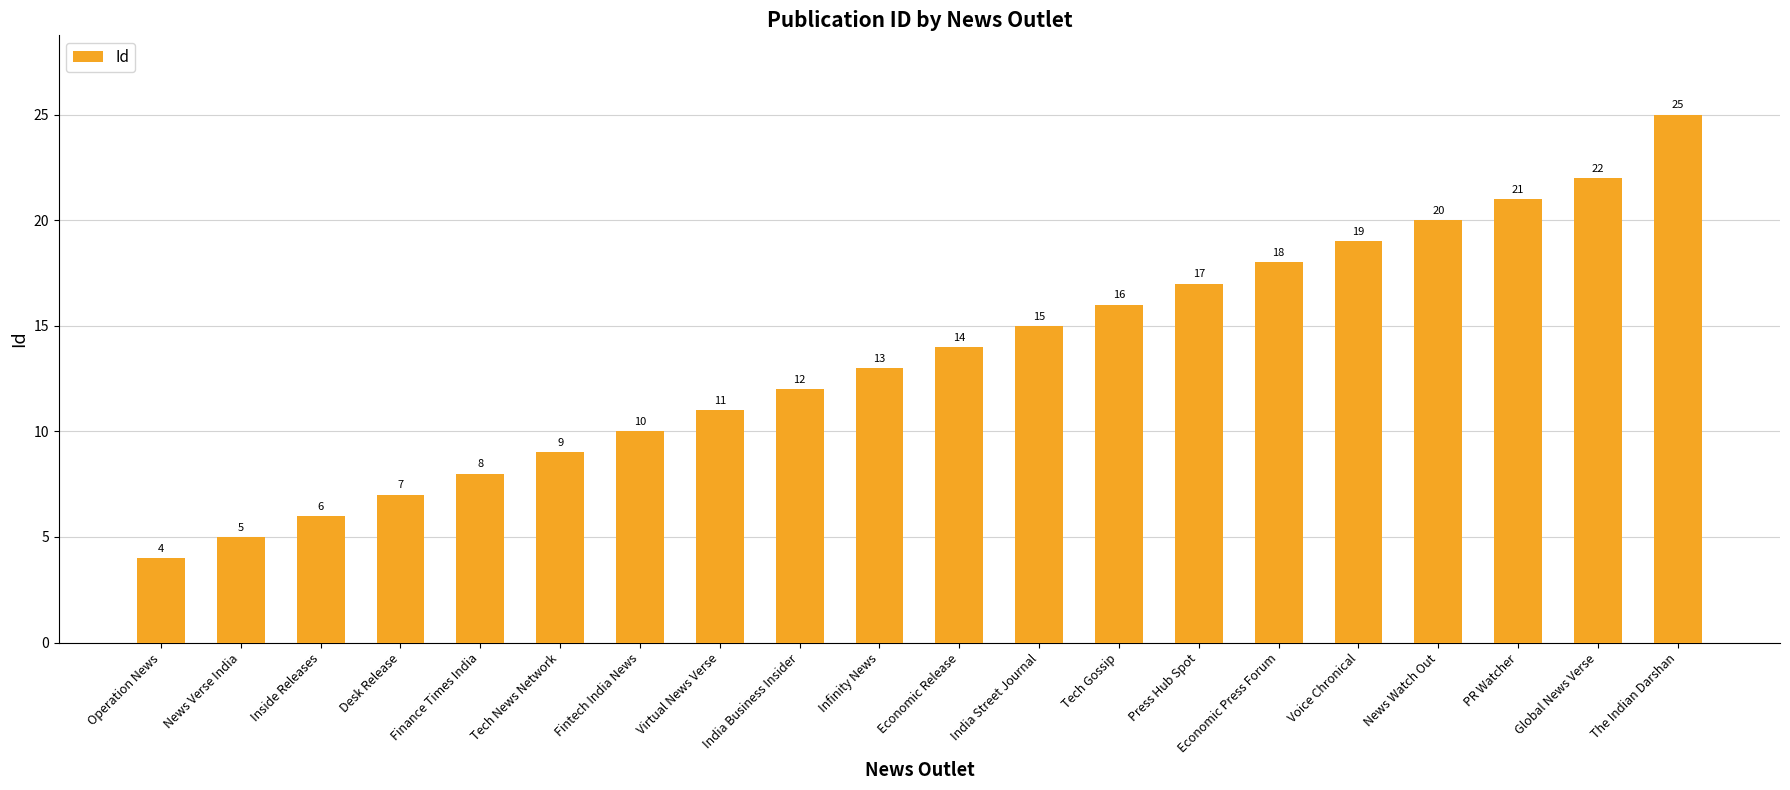

Which category has the highest value across all series?

The Indian Darshan